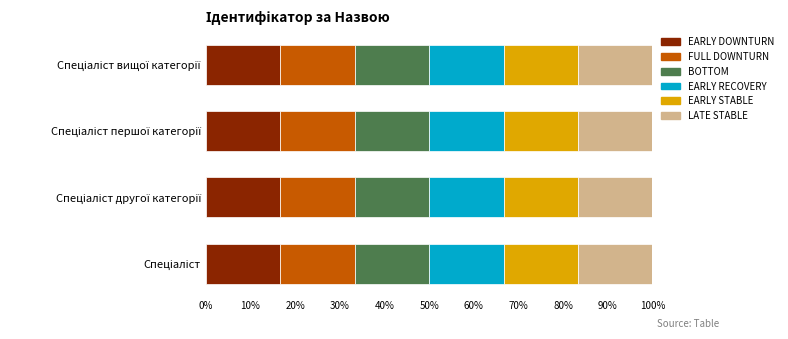

Between Спеціаліст and Спеціаліст вищої категорії, which is larger?

Спеціаліст вищої категорії